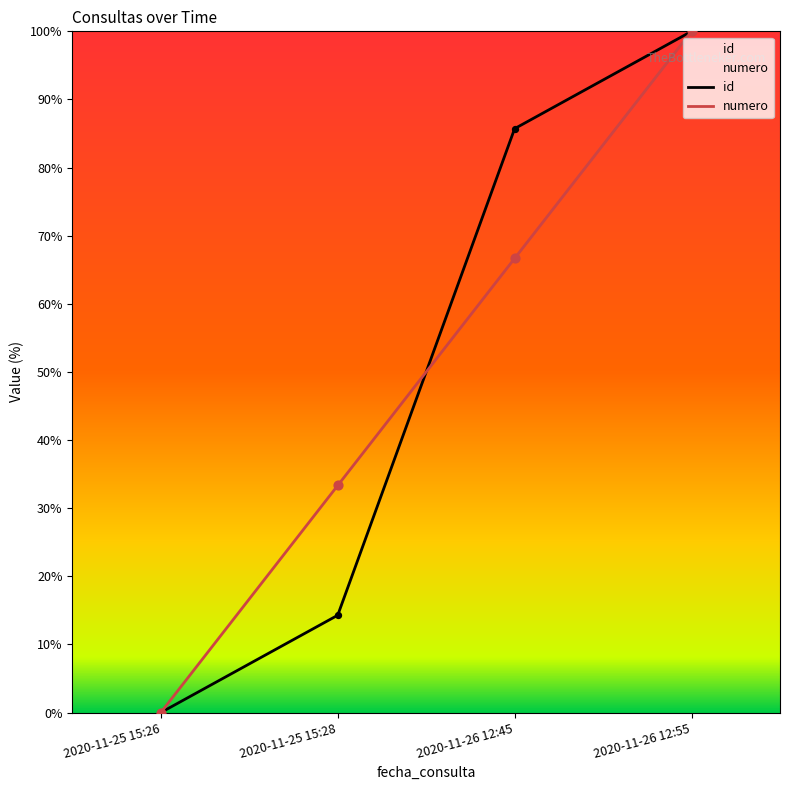

At how many categories does at least one series exceed 12?

3